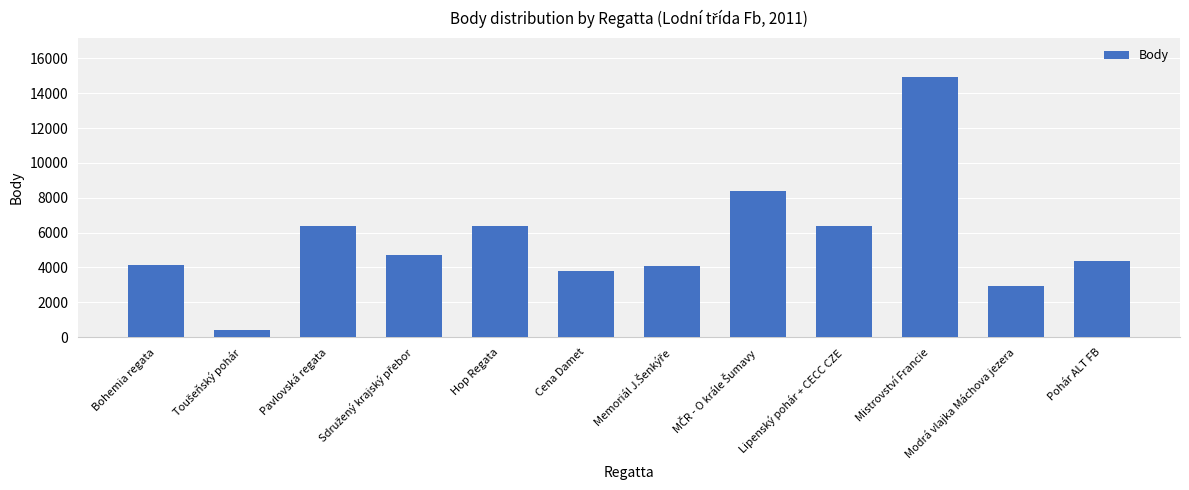

What is the difference between the maximum and minimum values?

14479